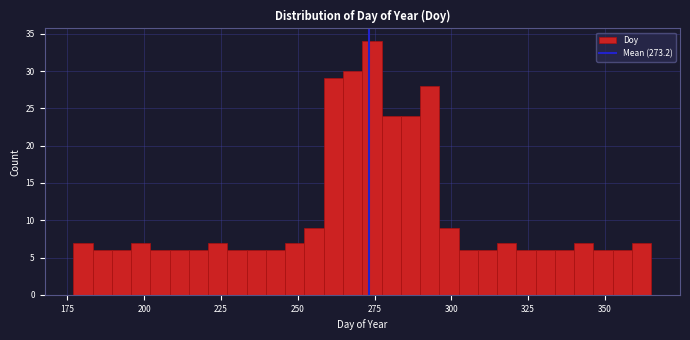

Around what value on the x-axis is the tallest bar? Give the approximate position of its centre, as read against the axis.

275